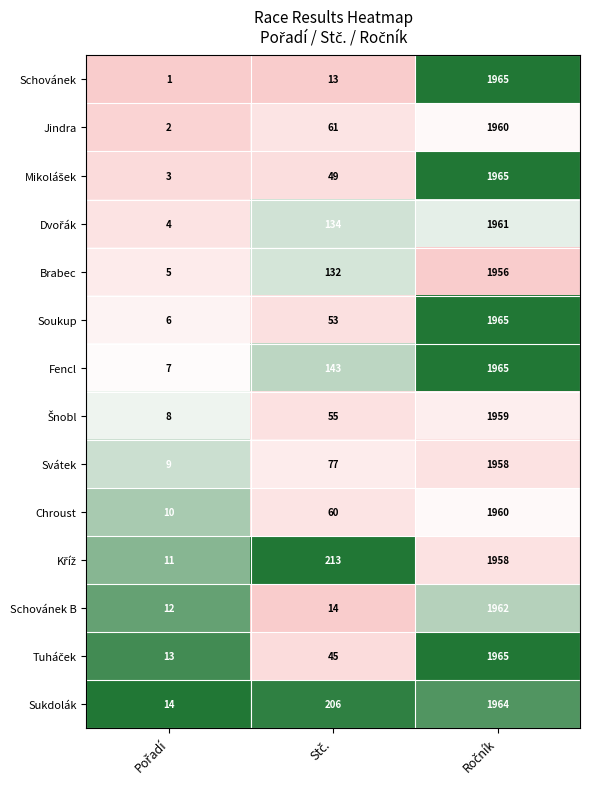

Which series has the widest spread of values?

Schovánek